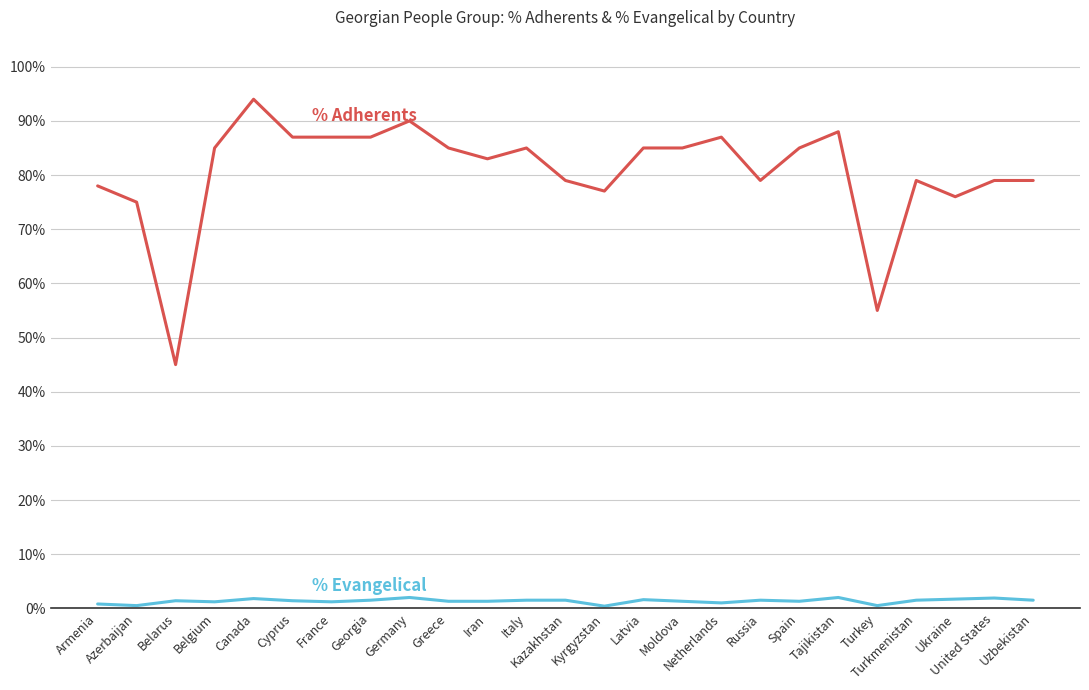

What is the greatest value displayed?

94.0